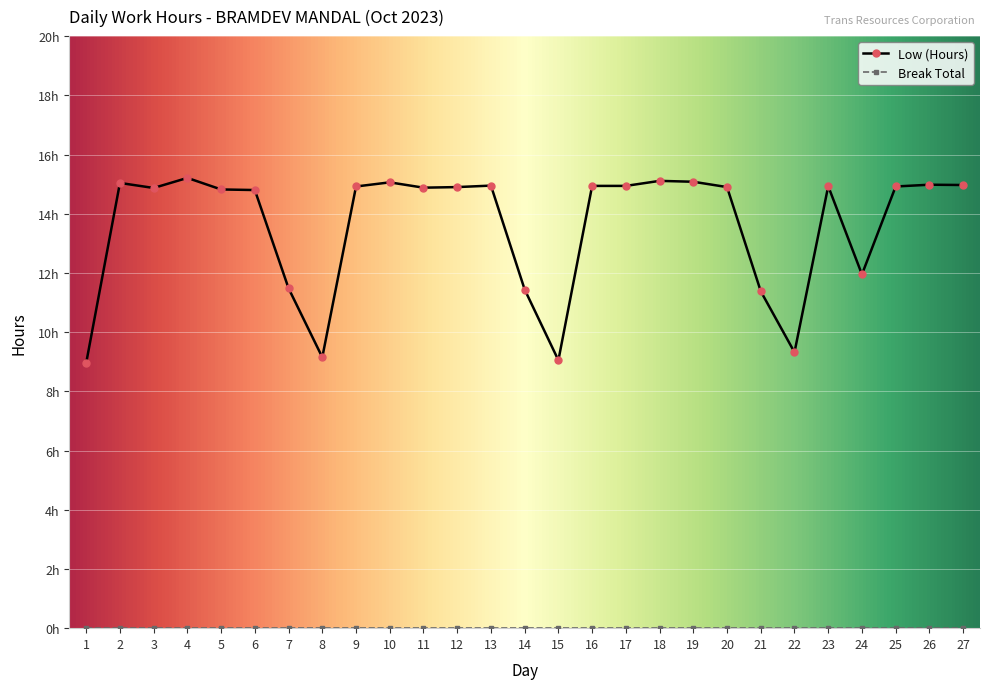

Is this an area chart (filled region under the line)?

No